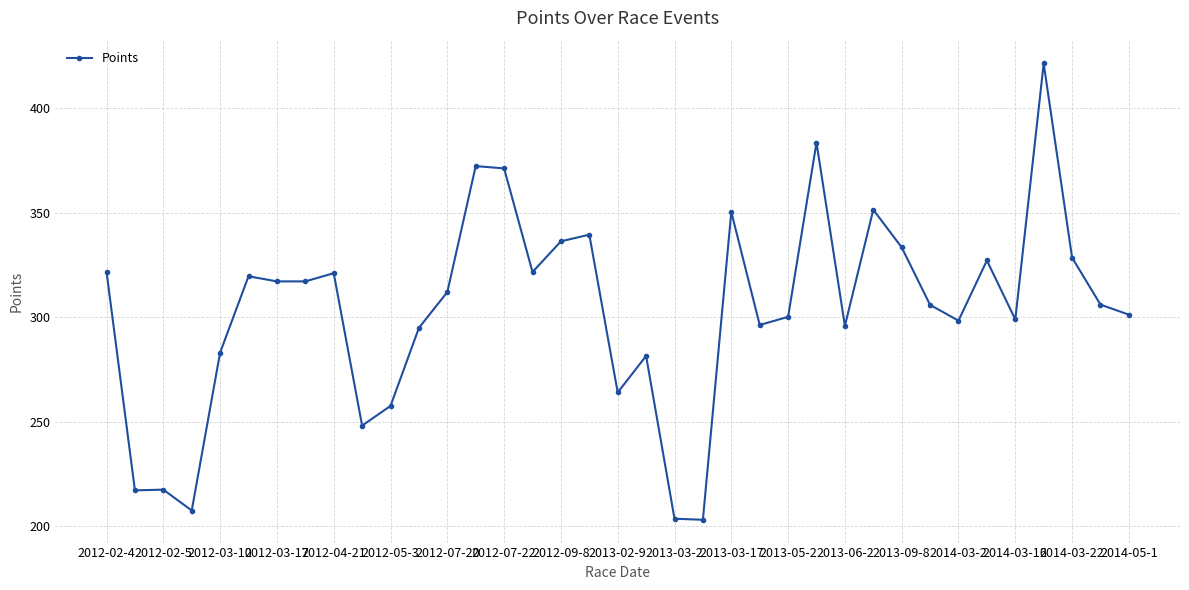

What is the value of the 33rd point from the left?

298.9